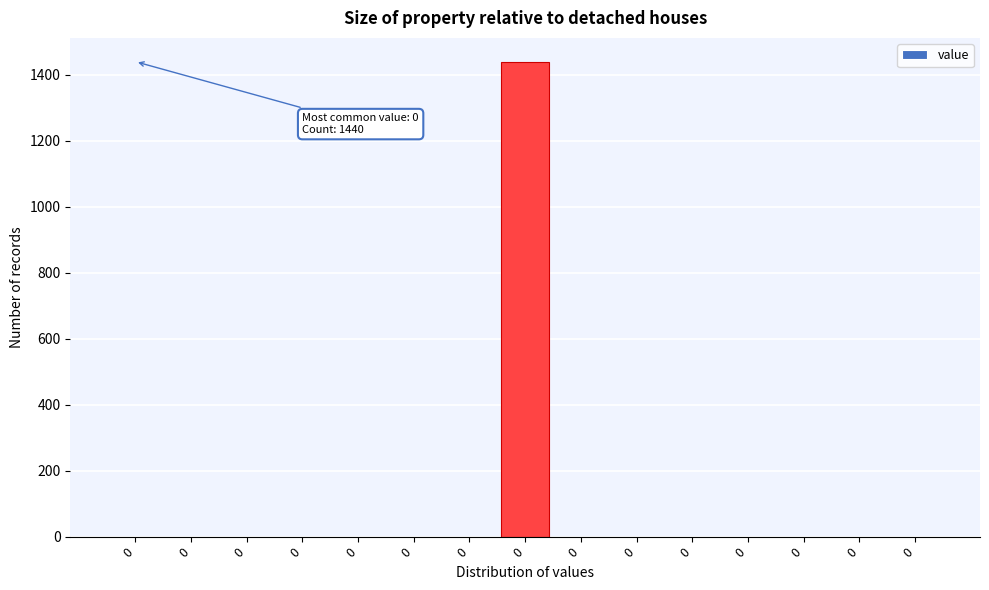

Are the bars horizontal?

No